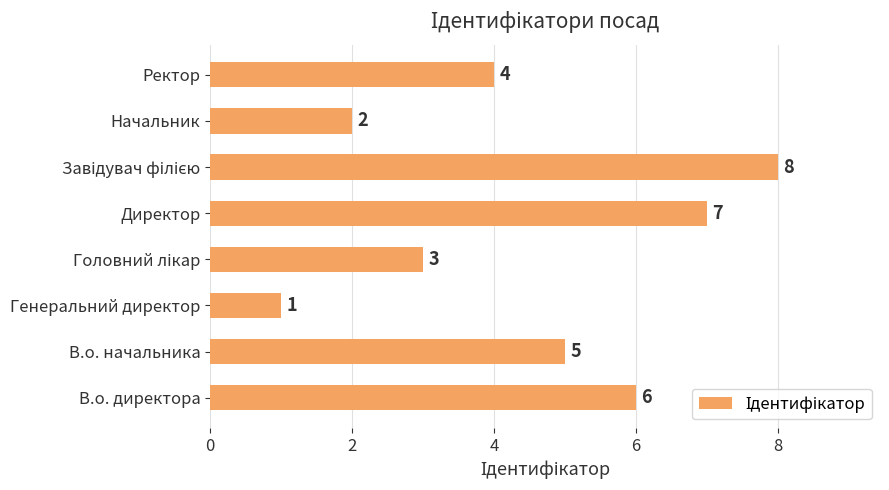

How many values are between 3 and 7?

5